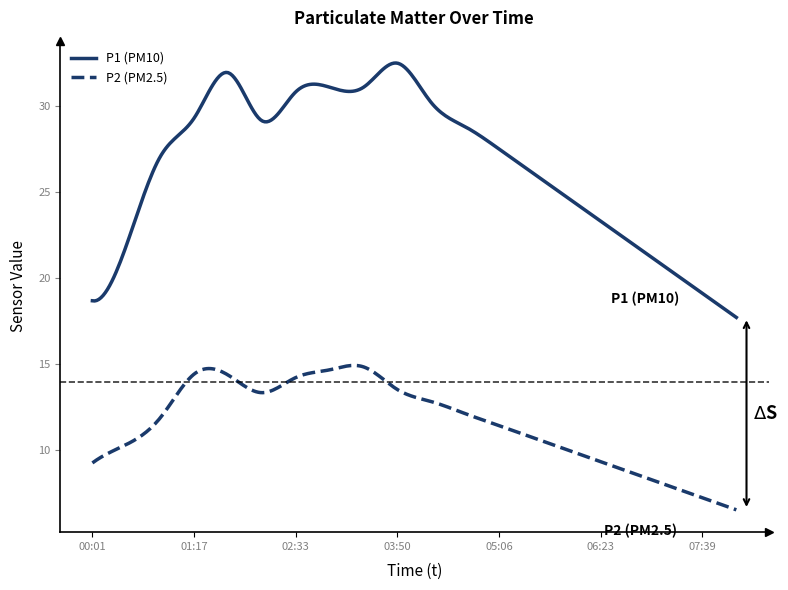

Which series has the largest total across all categories?

P1 (PM10)